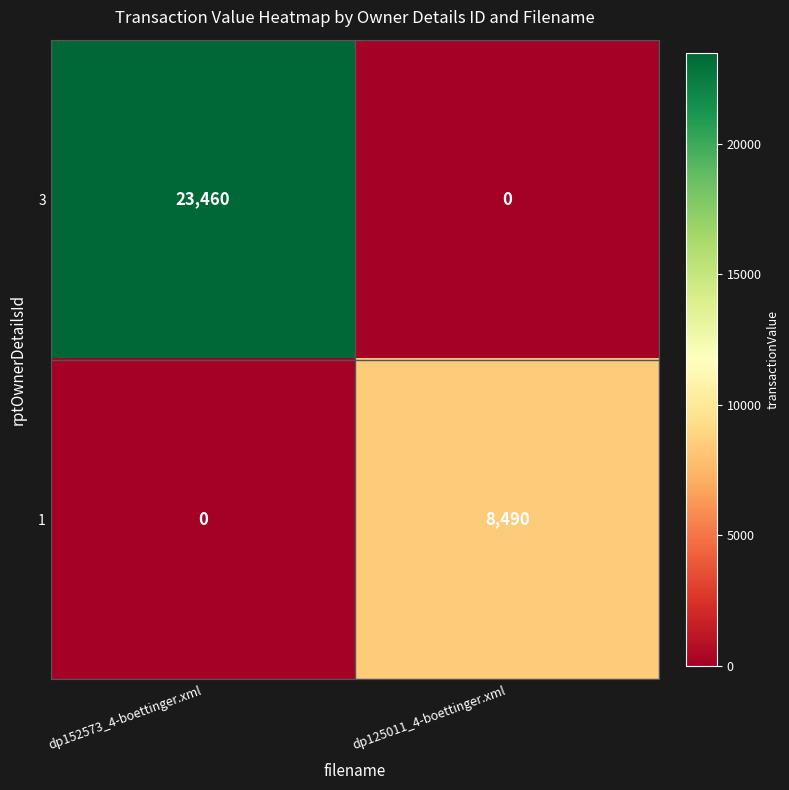

Rank the series by their maximum value, from lowest to highest.

1, 3